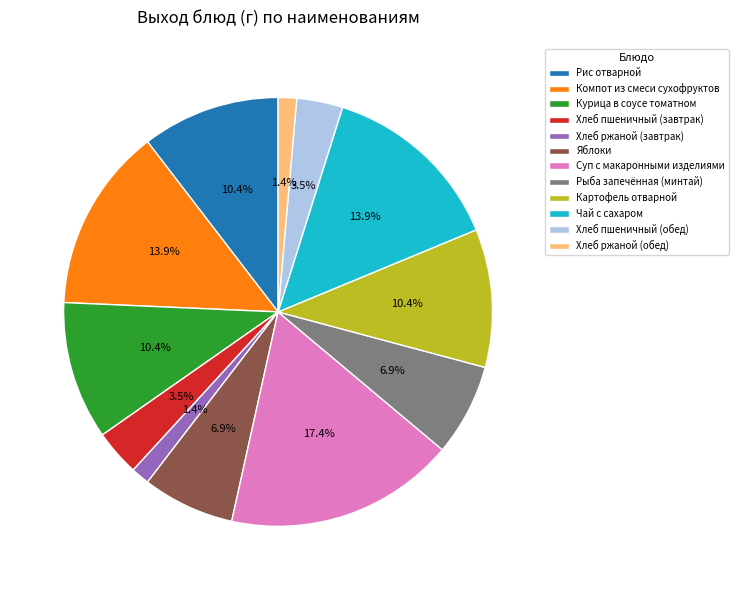

How many slices are in this pie chart?

12